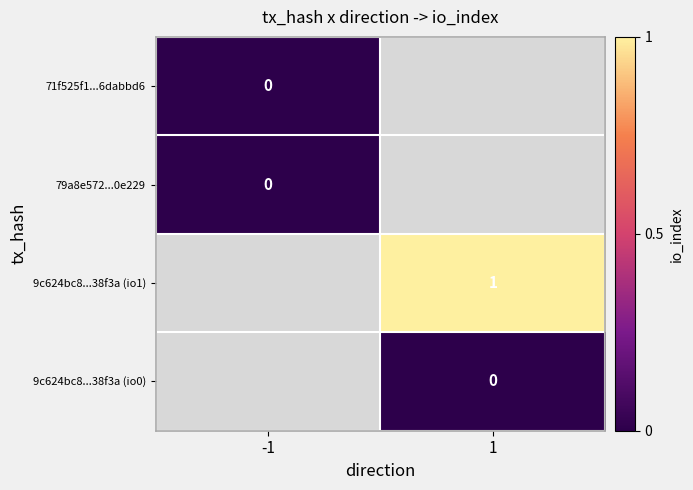

Is it true that 9c624bc8...38f3a (io1) equals 1 at 1?

True